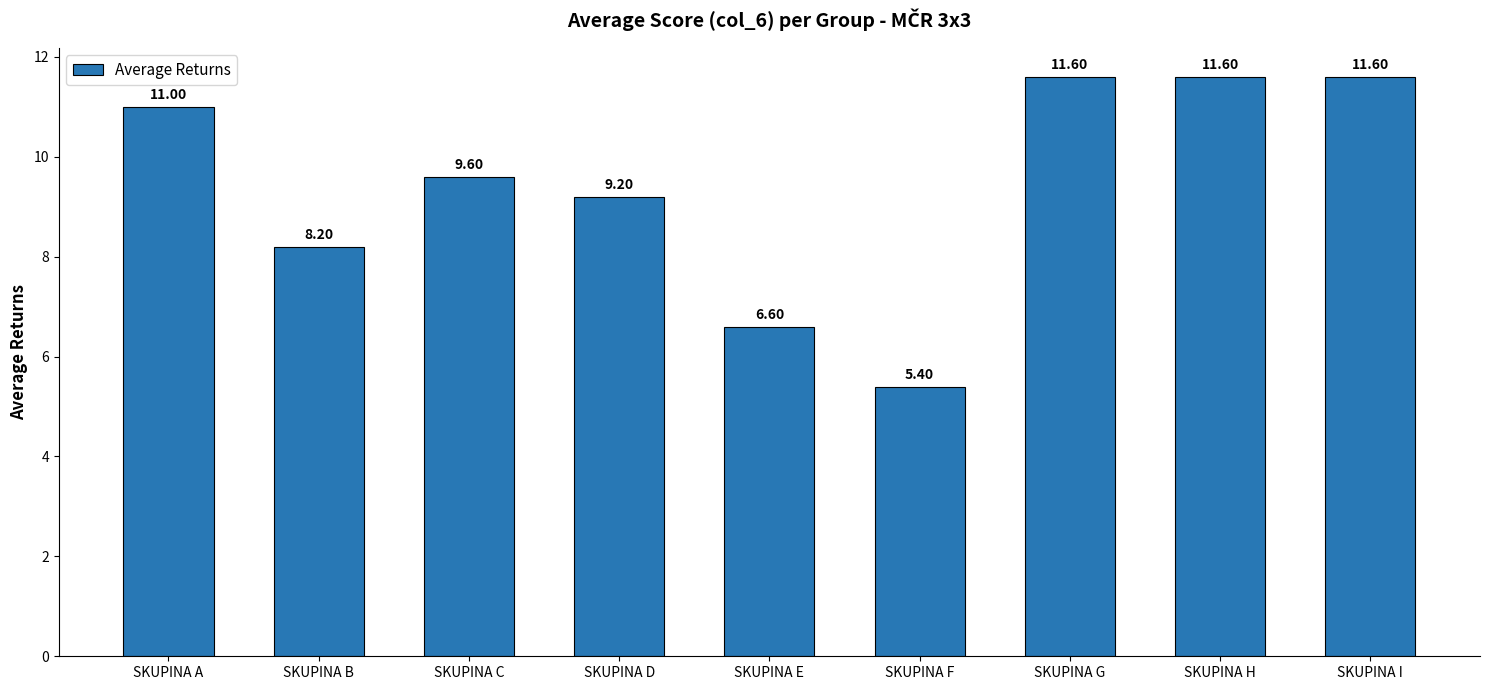

Is it true that the value at SKUPINA B is 14.0?

False